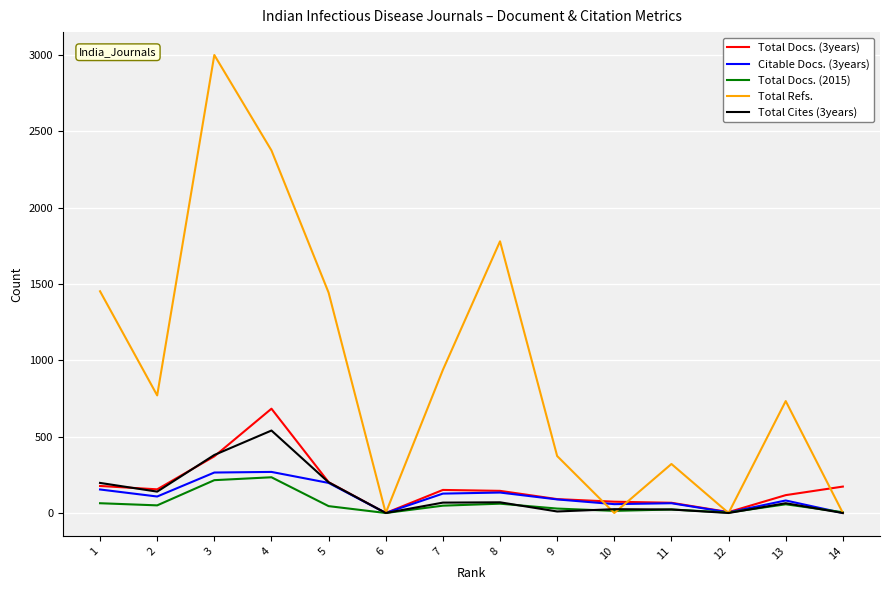

Which series changed the most between 7 and 8?

Total Refs.